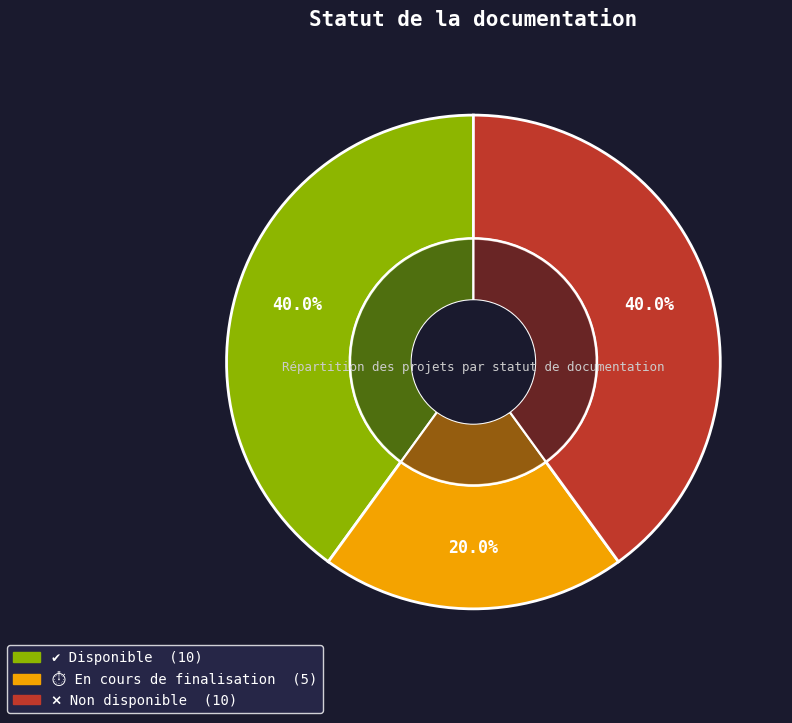

The ❌ Non disponible slice represents 51% of the pie. True or false?

False